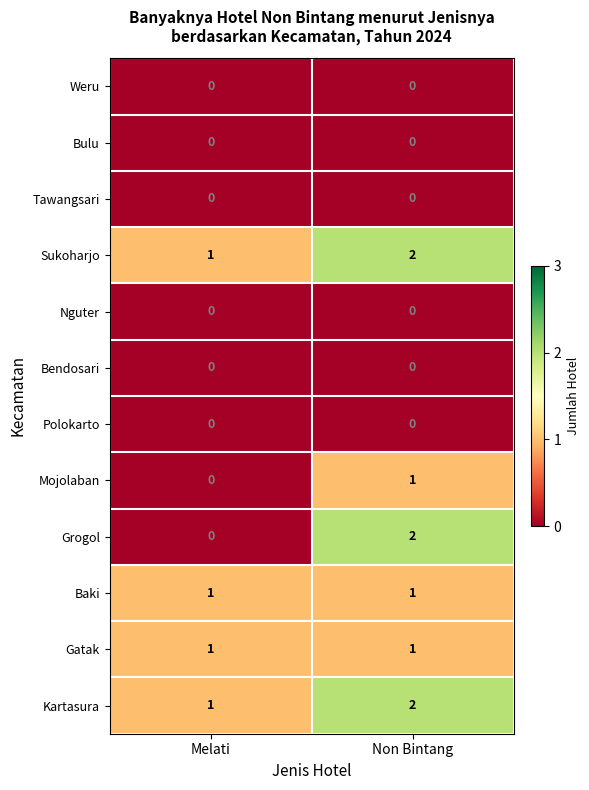

Rank the categories by Sukoharjo value from highest to lowest.

Non Bintang, Melati